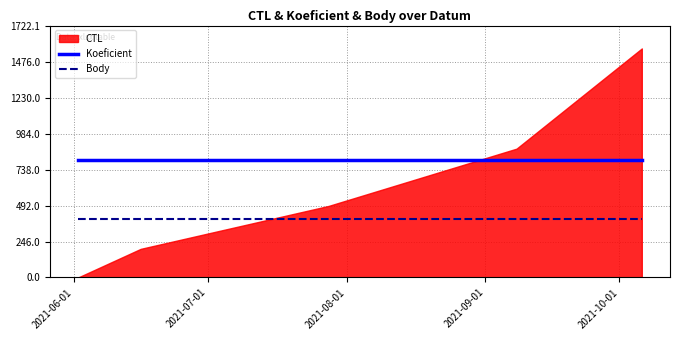

What is the highest value of the Body series?

400